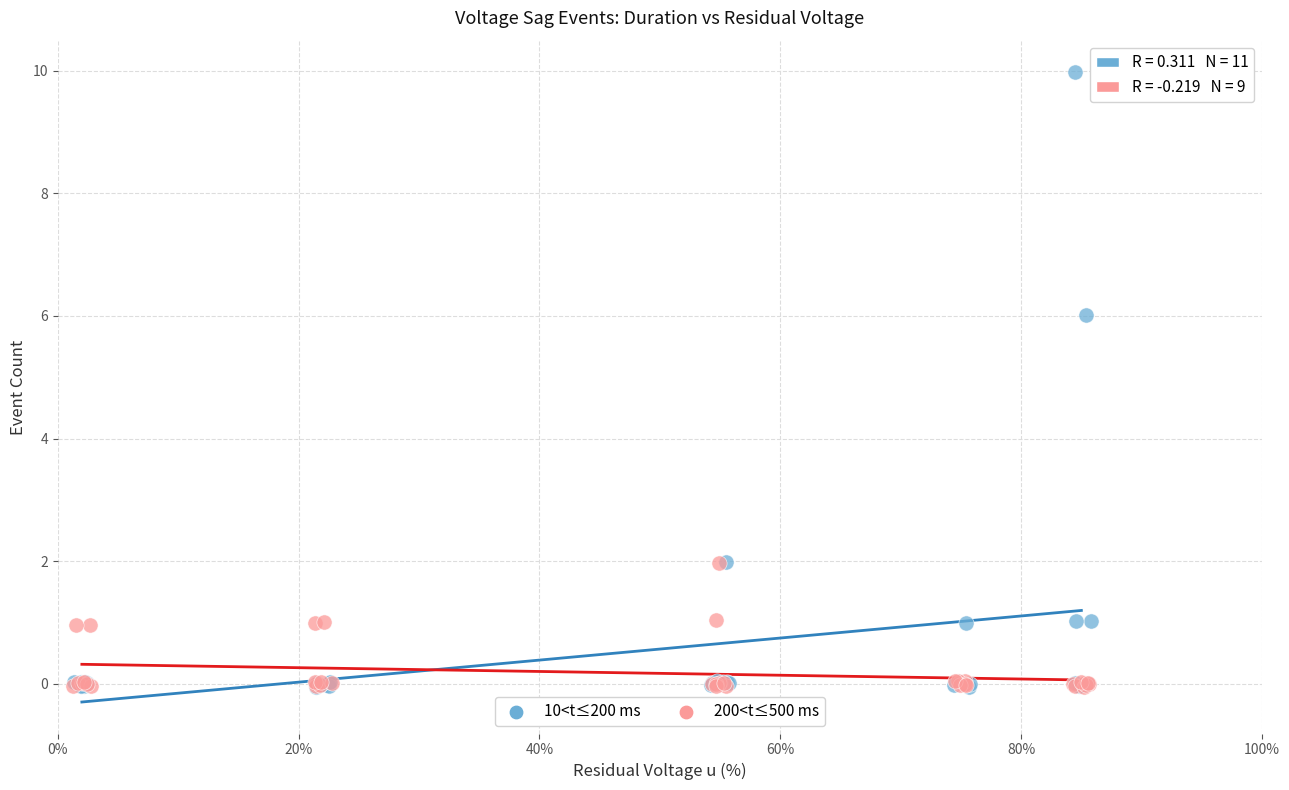

Which series contains the highest Y value?

10<t≤200 ms